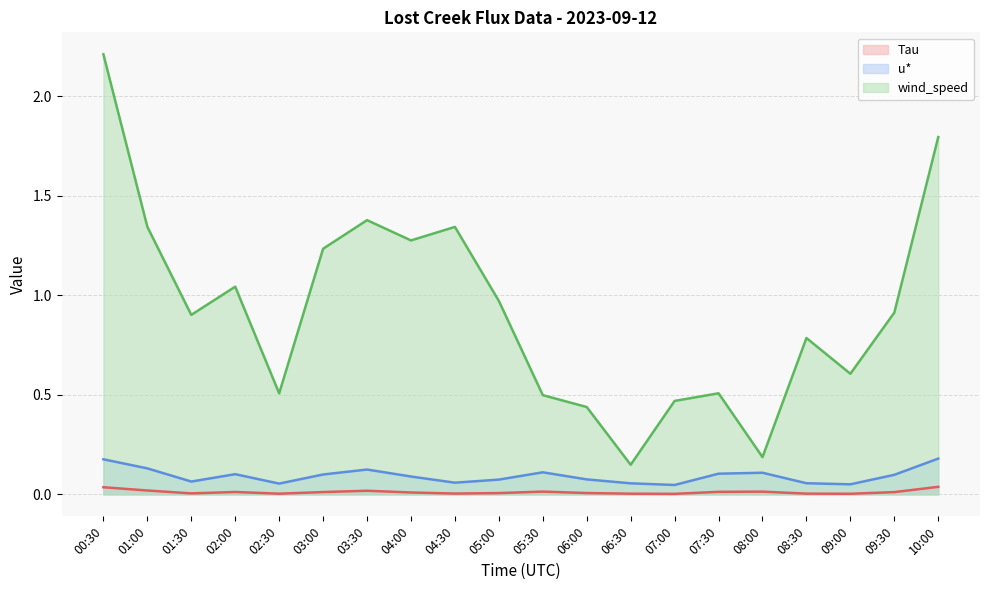

The u* series shows 0.0 at 02:30. True or false?

False